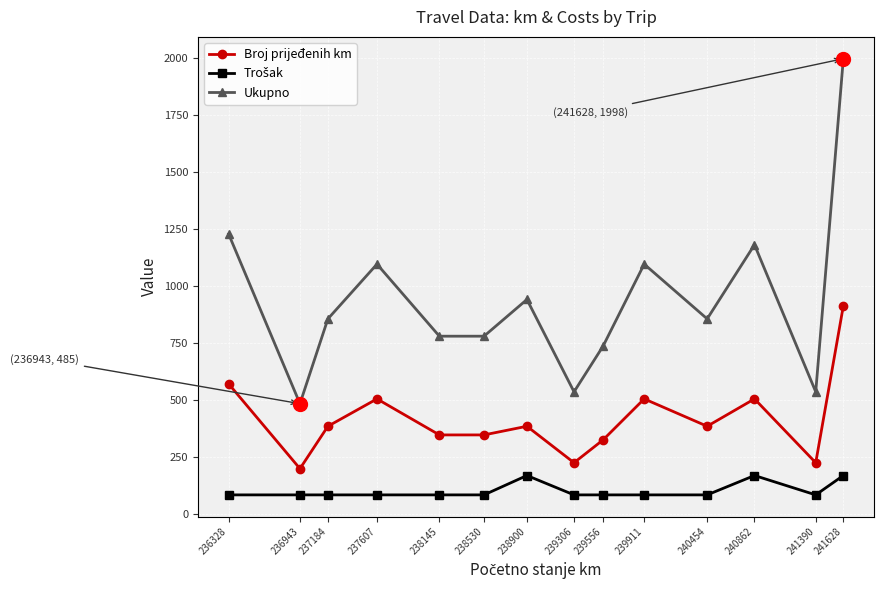

What is the greatest value displayed?

1998